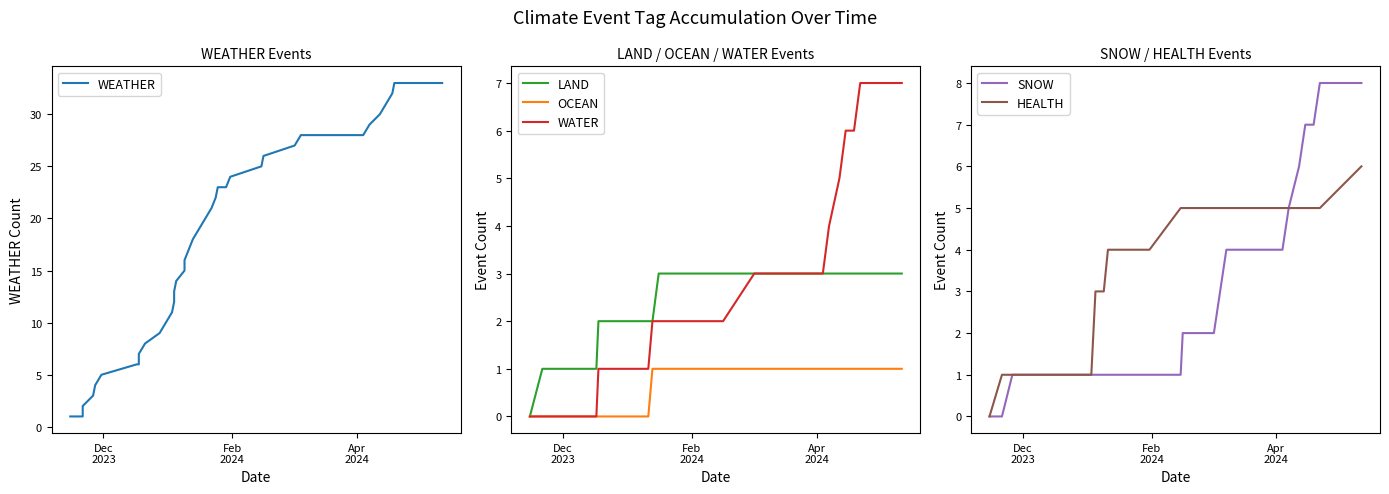

What is the maximum value shown in the chart?

33